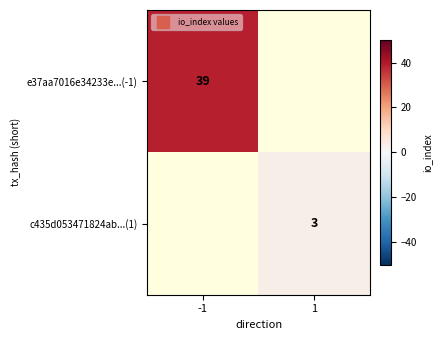

Rank the categories by c435d053471824ab...(1) value from highest to lowest.

-1, 1